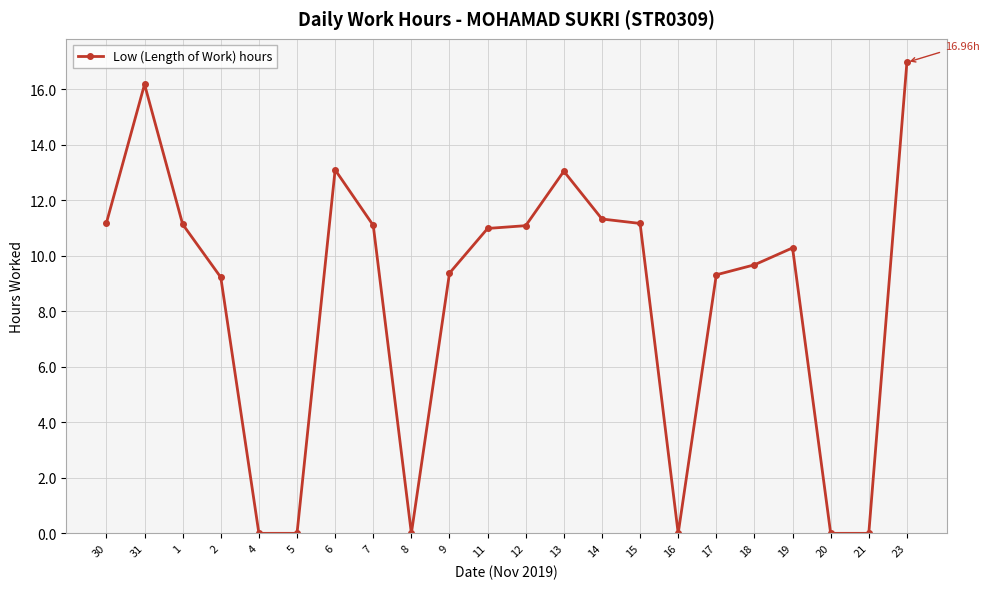

Where is the first local maximum?

31